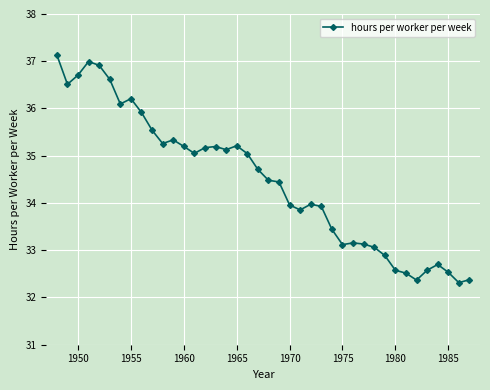

What is the value of the 8th point from the left?

36.2